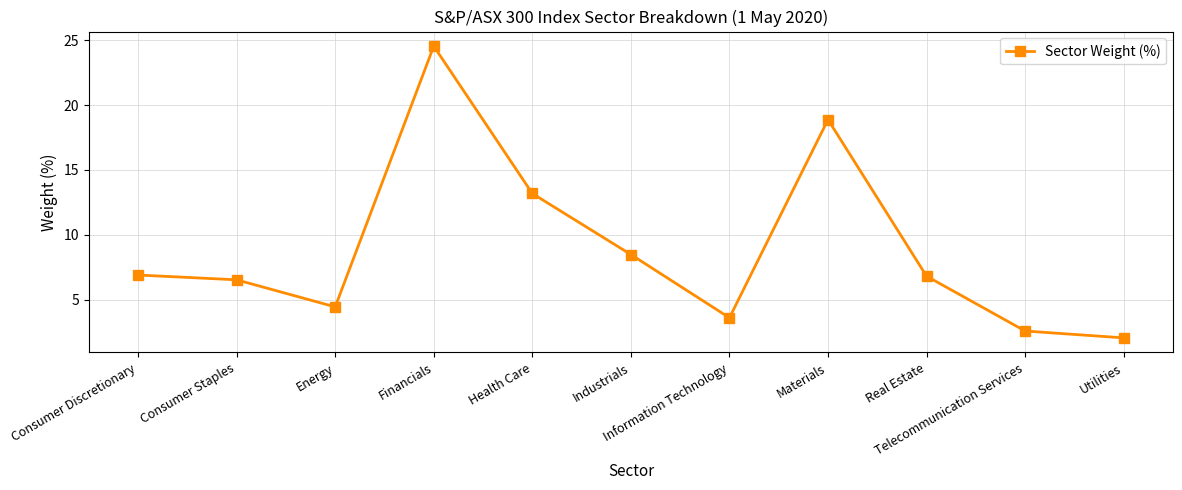

At which category does the data reach its first local valley?

Energy